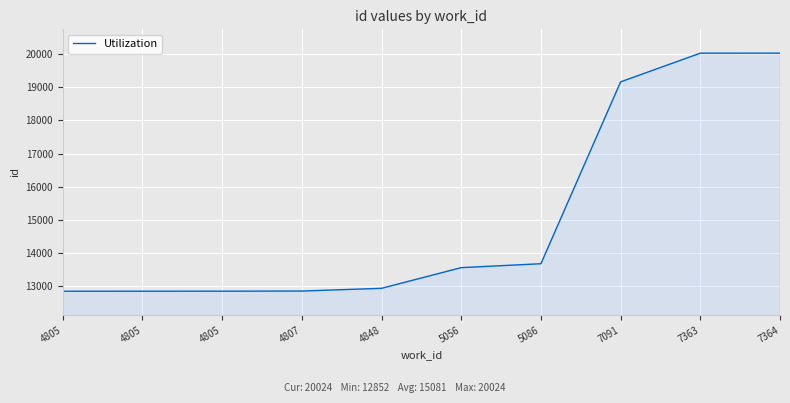

Does the chart have visible grid lines?

Yes